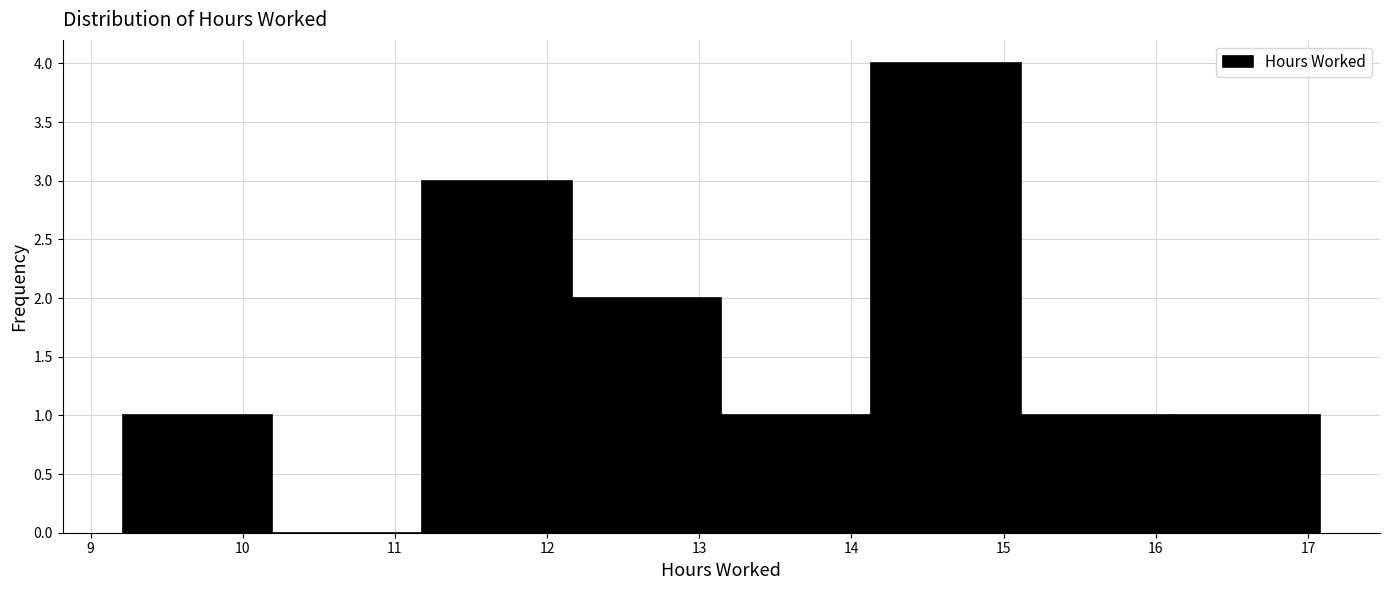

How tall is the bar that spans 13.1 to 14.1 on the x-axis? Neither the bar edges nor the heights are printed on the chart, so give them approximately, as read against the axes.

1